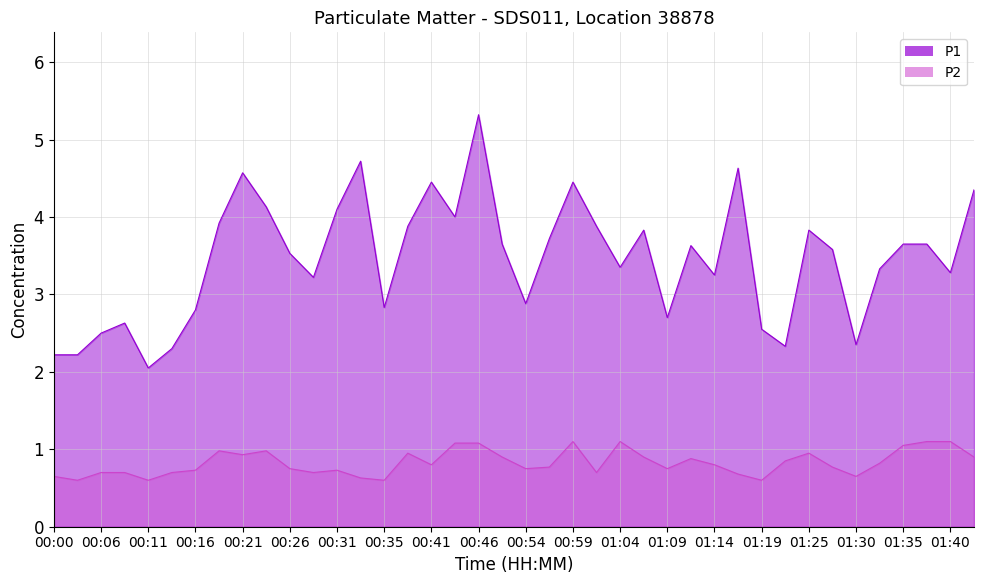

Which has a higher value, 00:03 or 01:27?

01:27